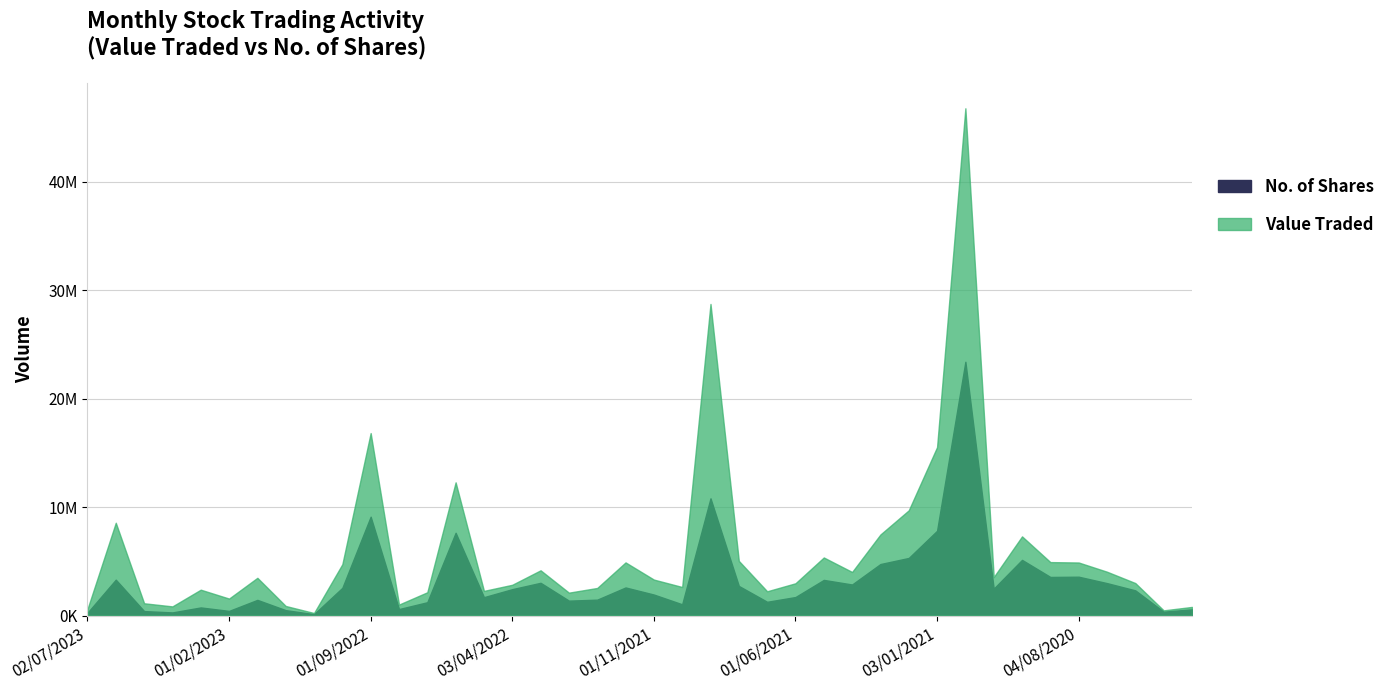

Between 01/06/2022 and 04/06/2023, which is larger?

01/06/2022